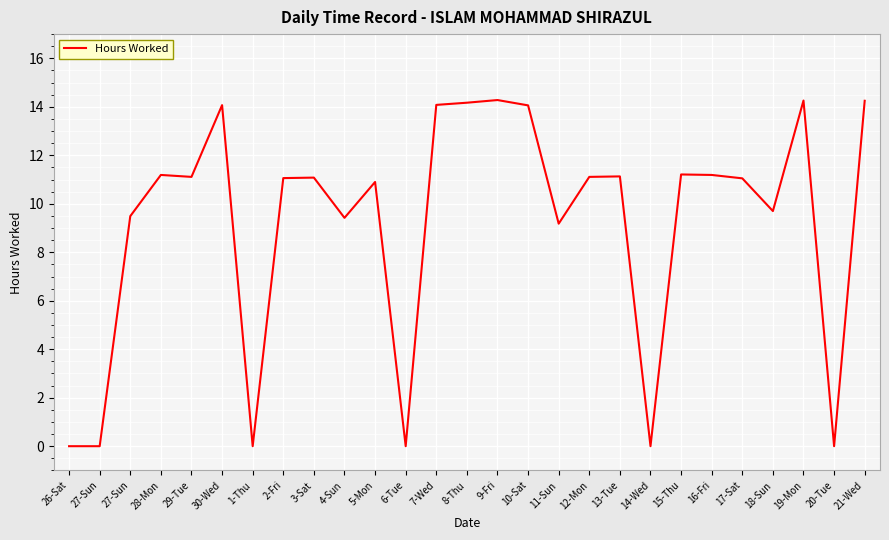

The value at 19-Mon is 14.3. True or false?

True